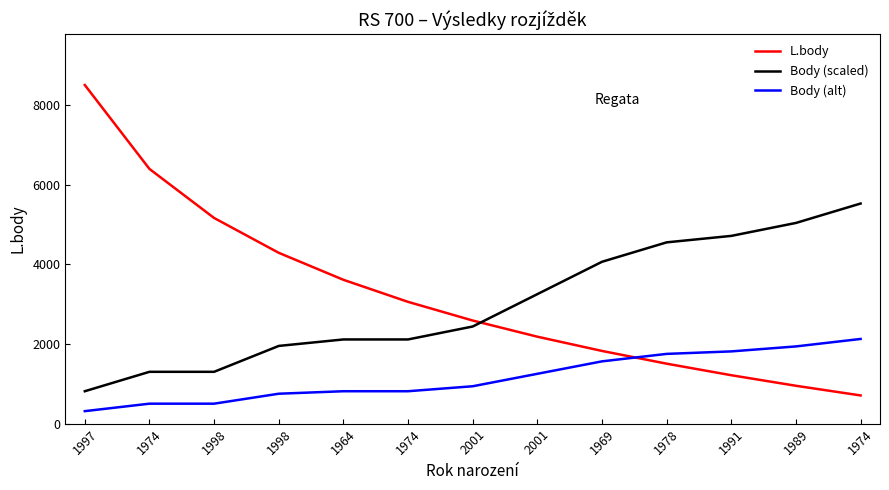

At 1989, list the series in order from smallest to largest.

L.body, Body (alt), Body (scaled)